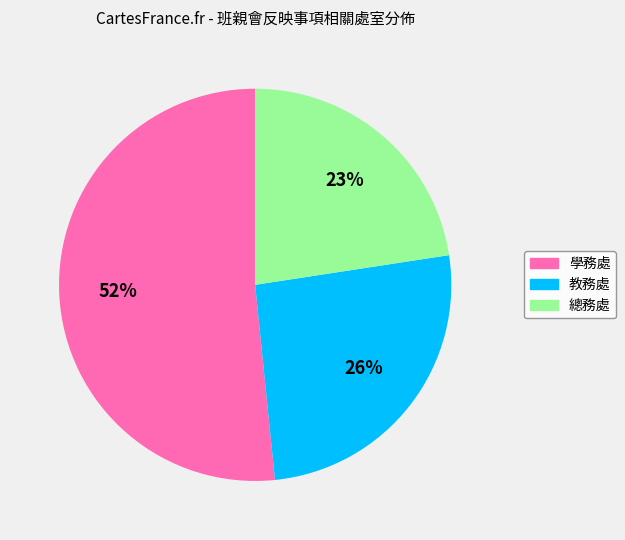

Count the number of slices in the pie.

3